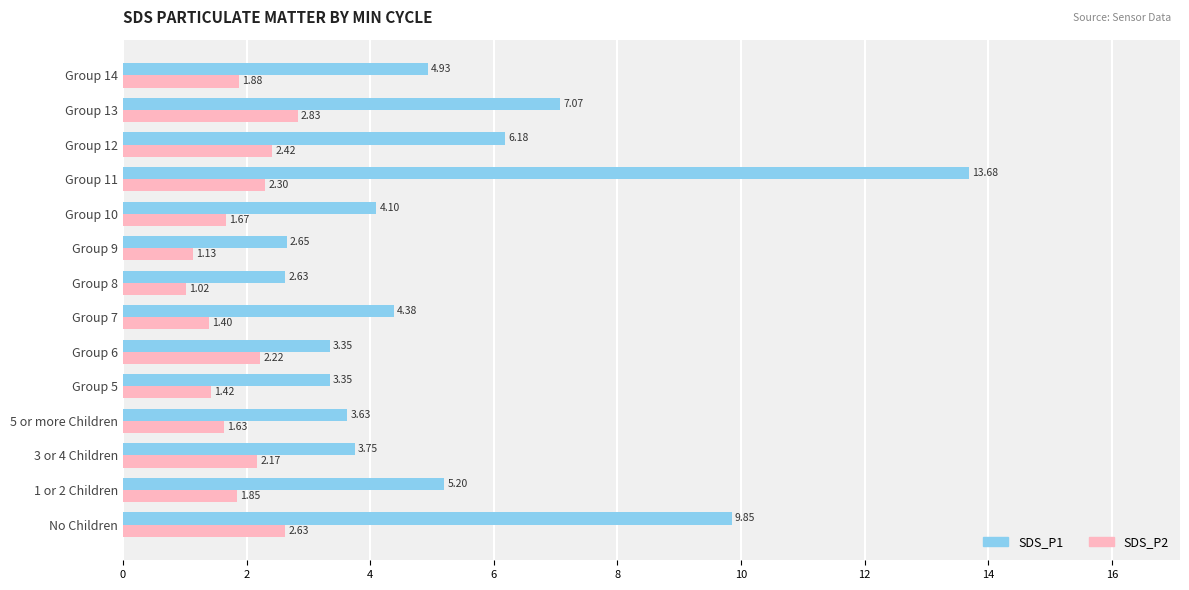

Which series changed the most between 1 or 2 Children and Group 7?

SDS_P1